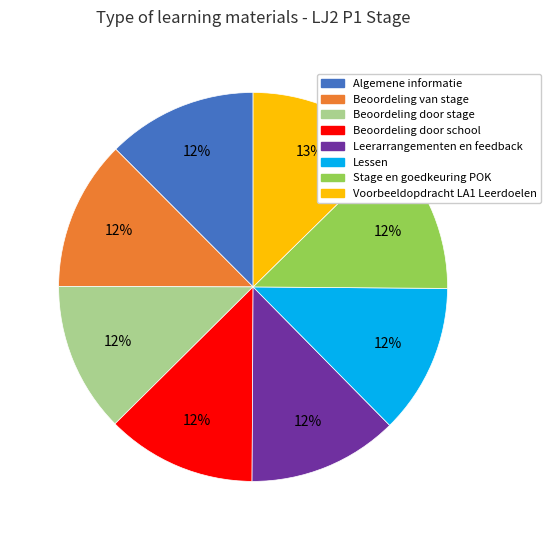

What is the ratio of the value at Lessen to the value at Algemene informatie?

1.0